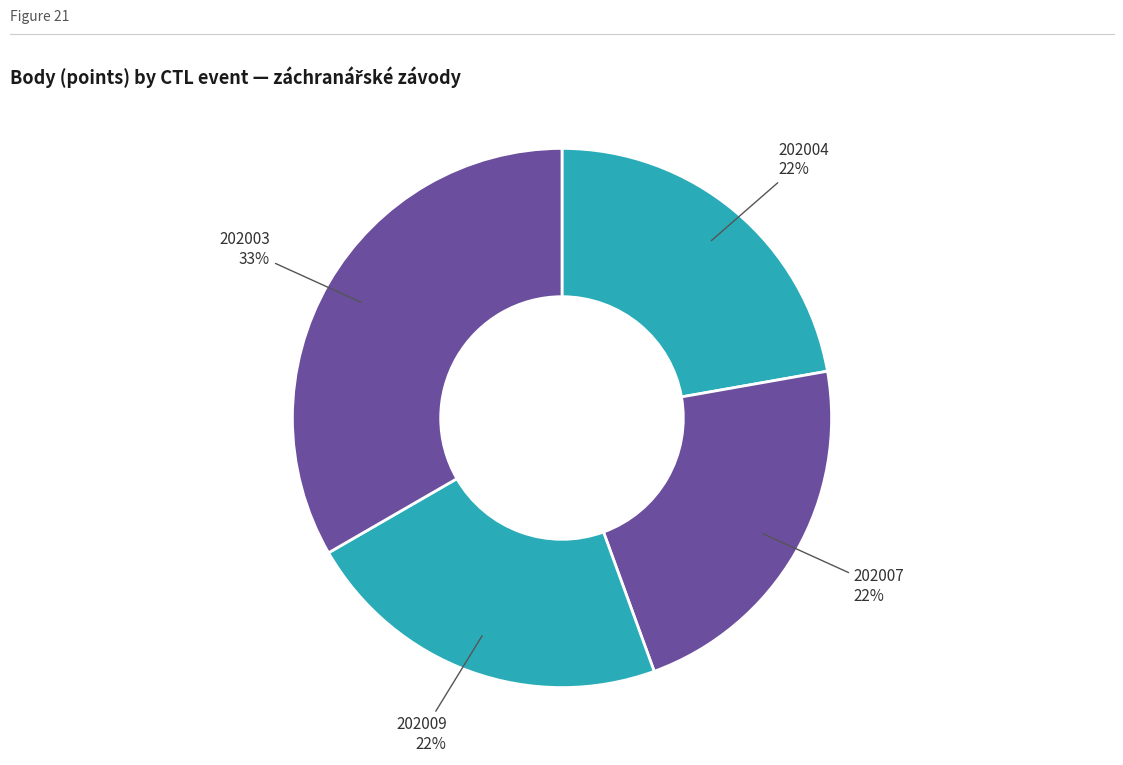

To the nearest percent, what percentage of the pie is 202007?

22%